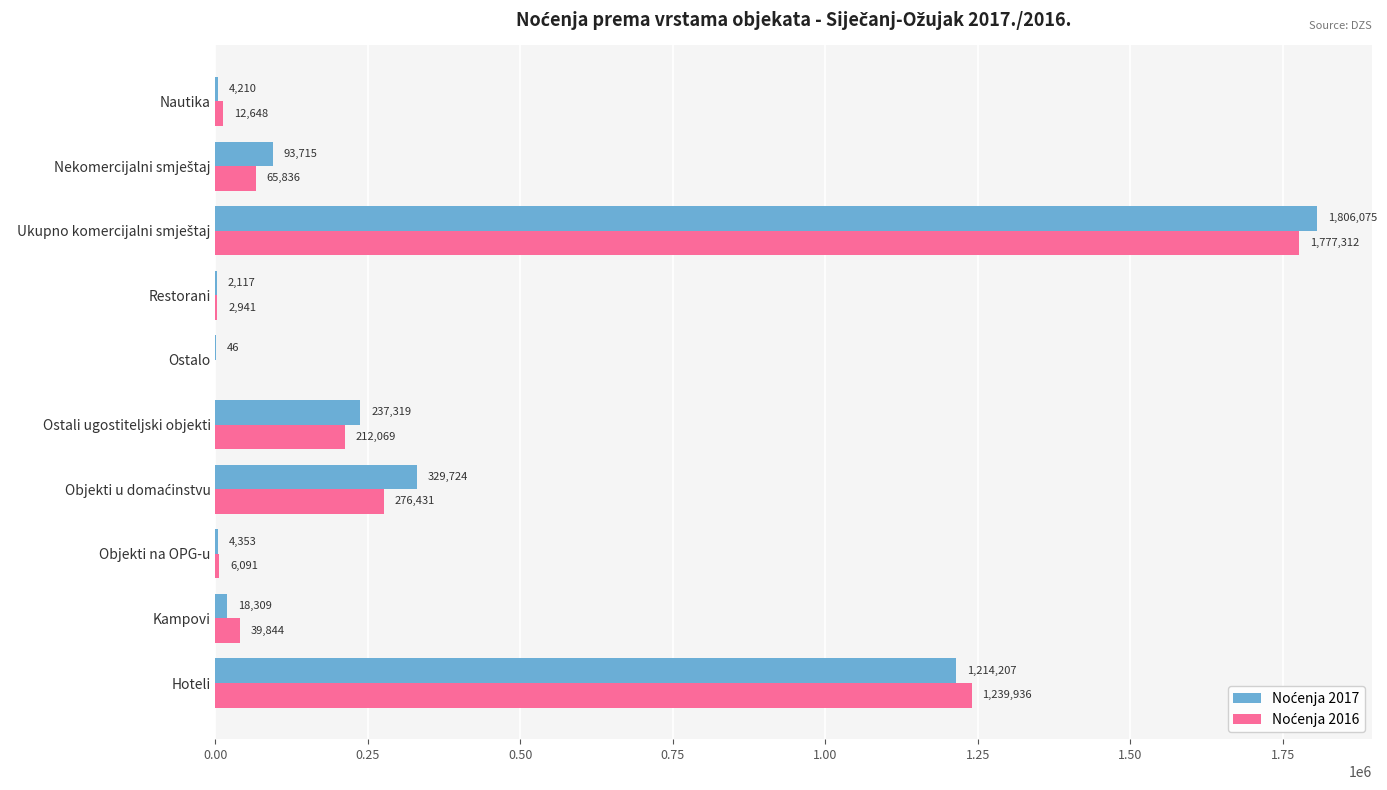

What is the maximum value shown in the chart?

1806075